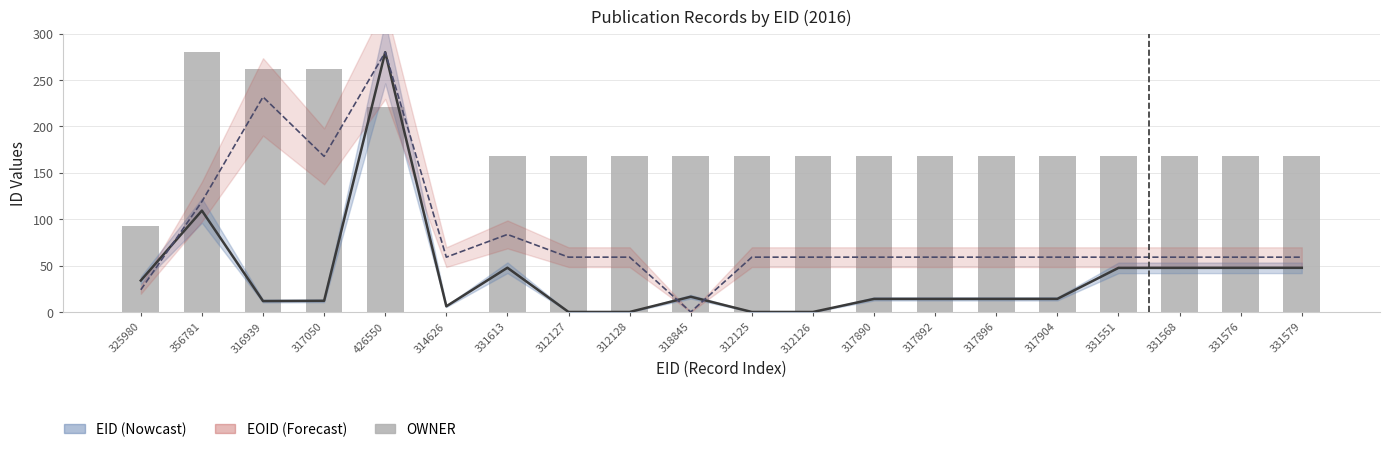

Rank the series by their average value, from highest to lowest.

OWNER, EOID, EID